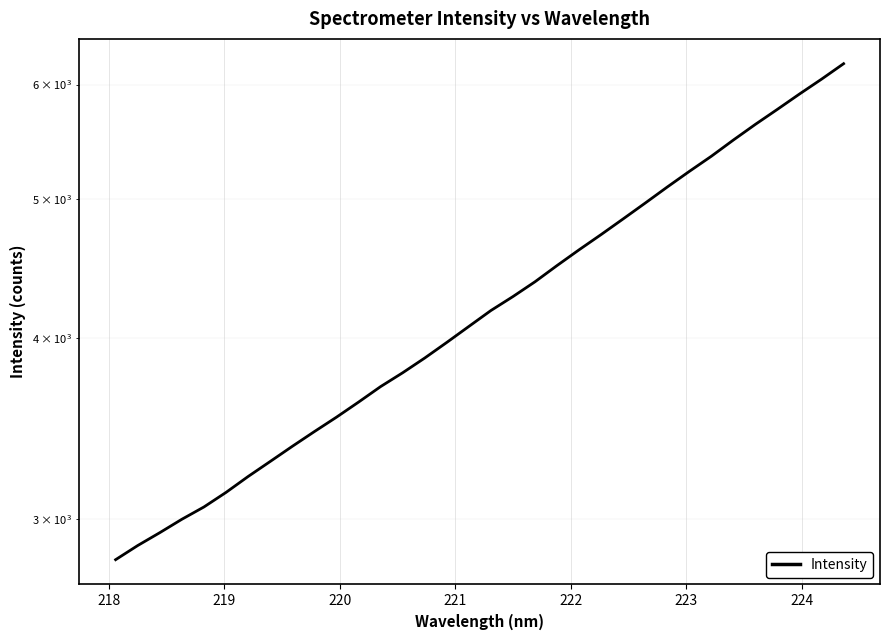

What is the sum of all values?

144868.4